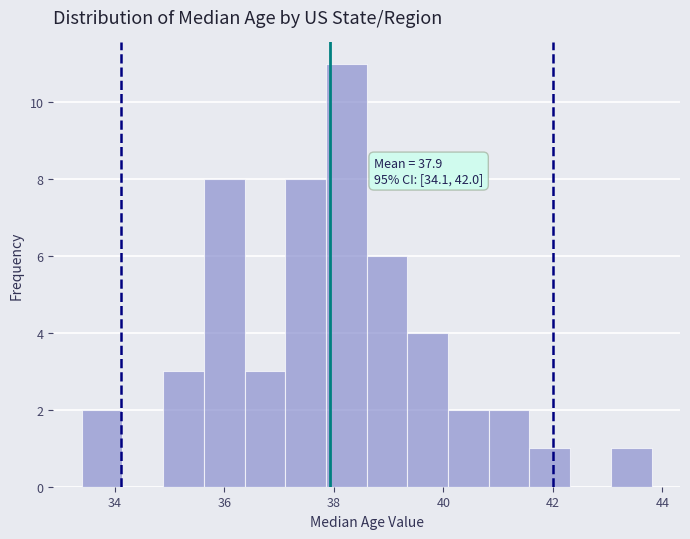

Around what value on the x-axis is the tallest bar? Give the approximate position of its centre, as read against the axis.

38.2